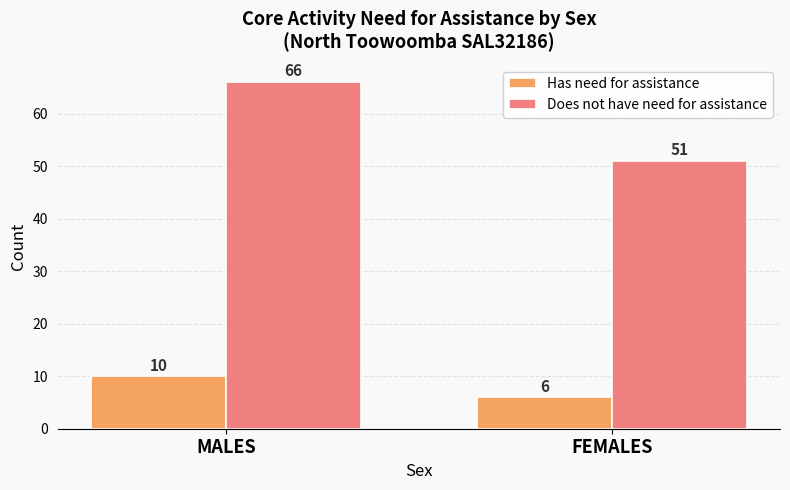

Reading right to left, transcribe all the data shown in this chart.

Has need for assistance: FEMALES=6	MALES=10
Does not have need for assistance: FEMALES=51	MALES=66